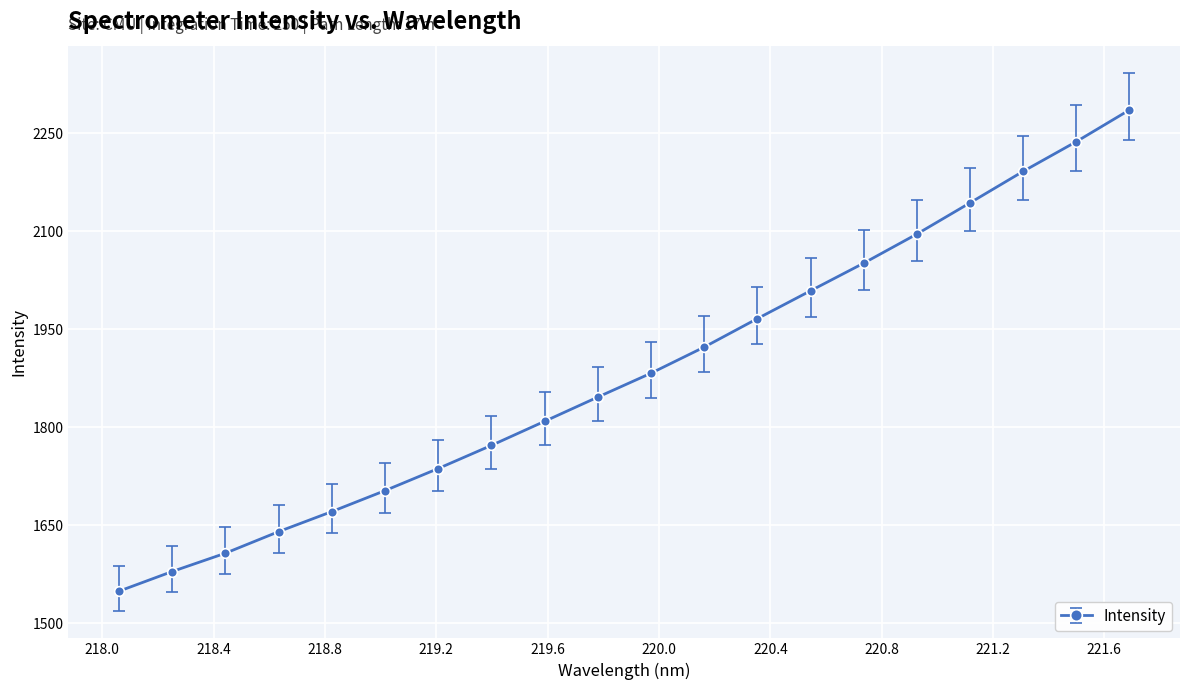

What is the value of the 5th point from the left?

1671.0